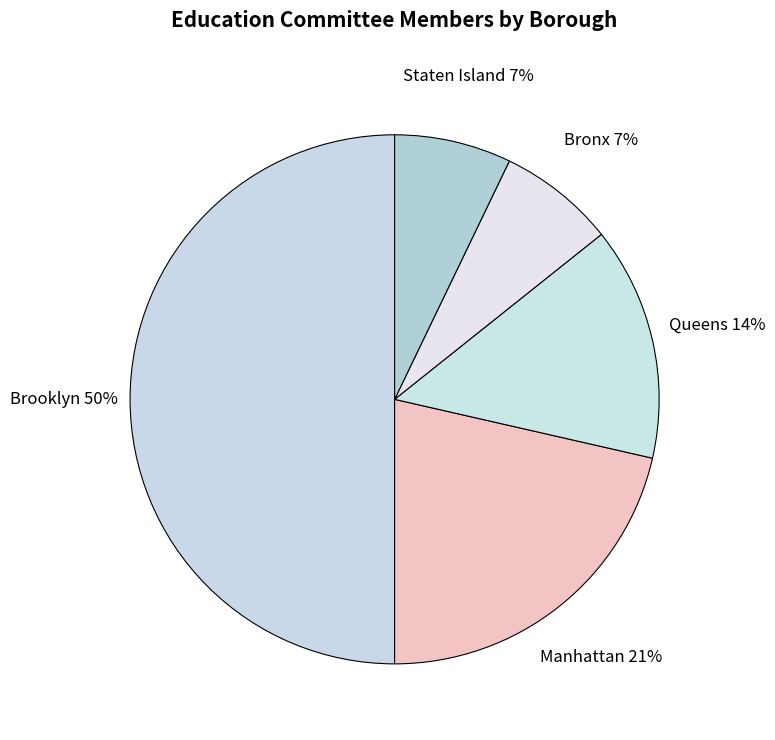

Count the number of slices in the pie.

5